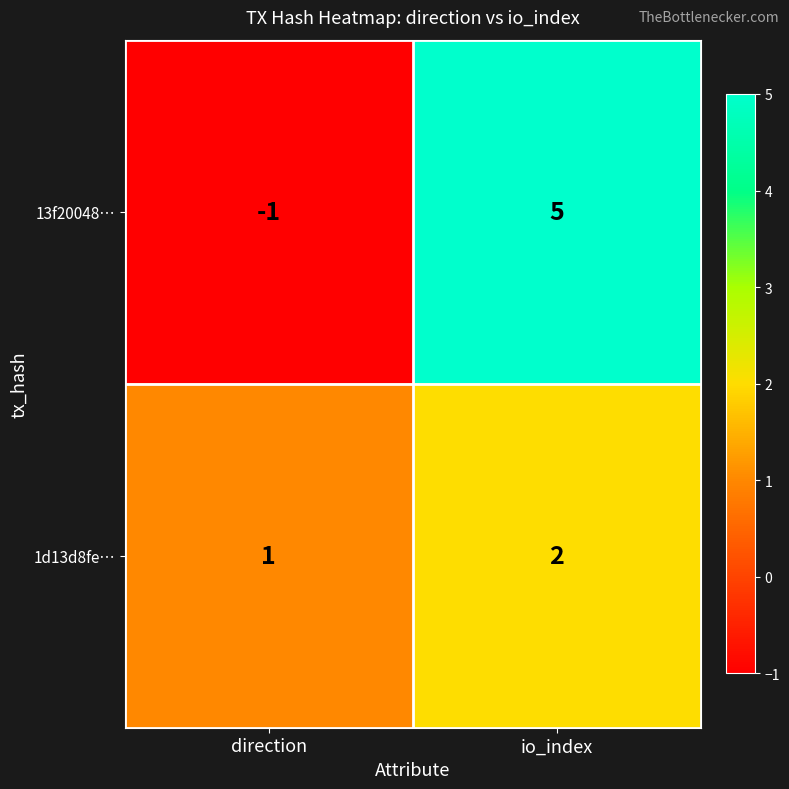

The value of 13f20048… at io_index is 5. True or false?

True